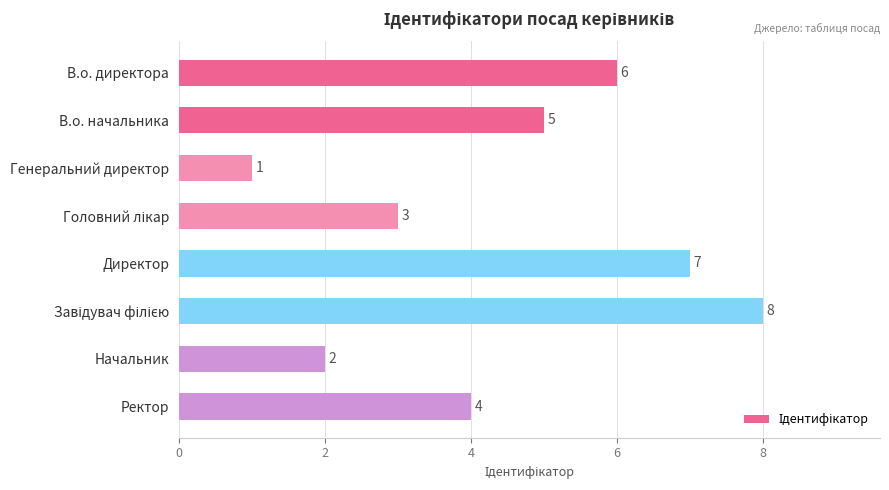

What is the difference between the values at Директор and Начальник?

5